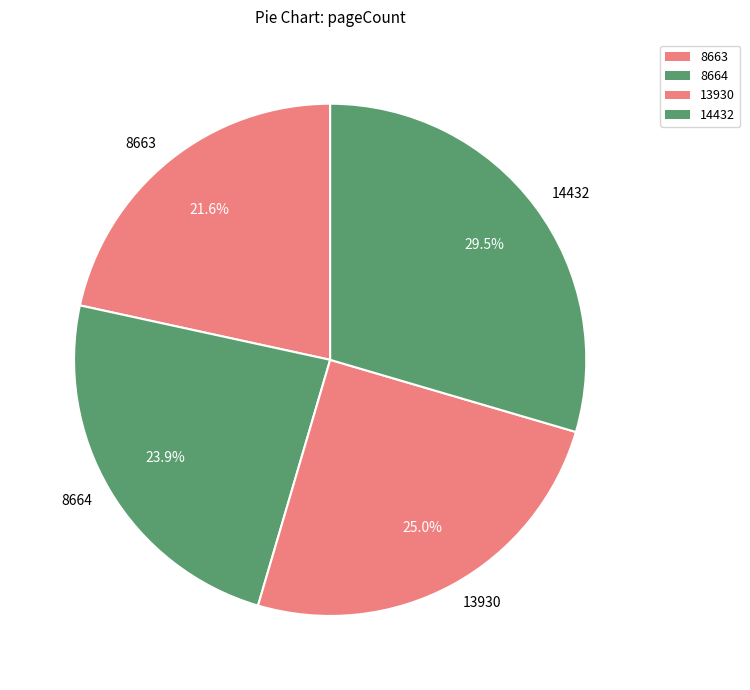

Is there a majority slice in this chart?

No